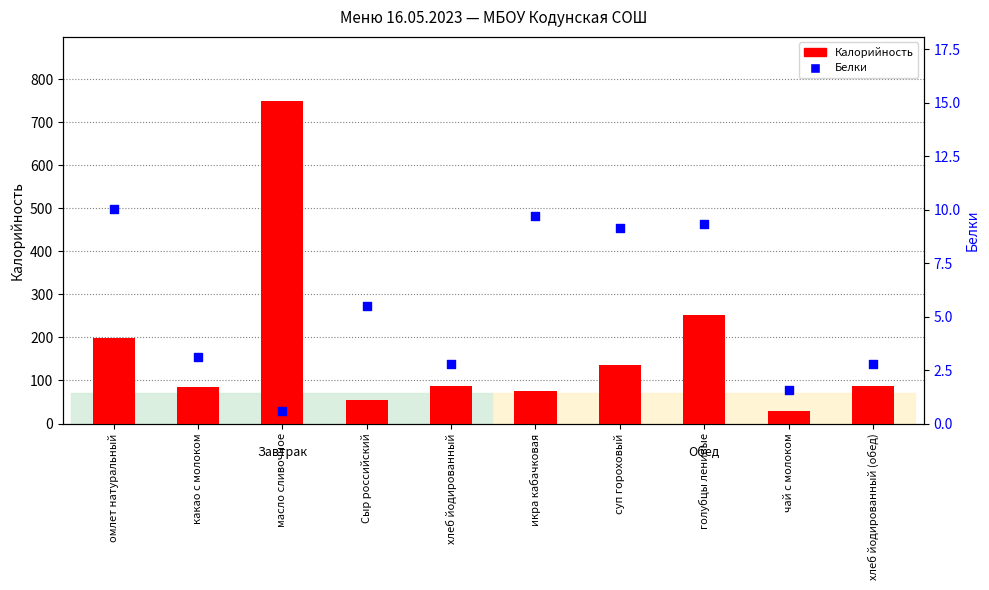

At which category is the sum across all series the highest?

масло сливочное